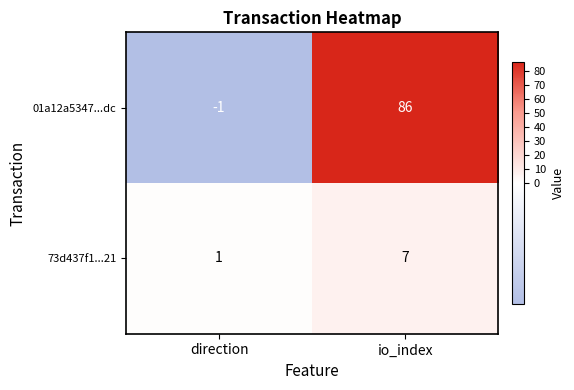

What is the total value across all series at io_index?

93